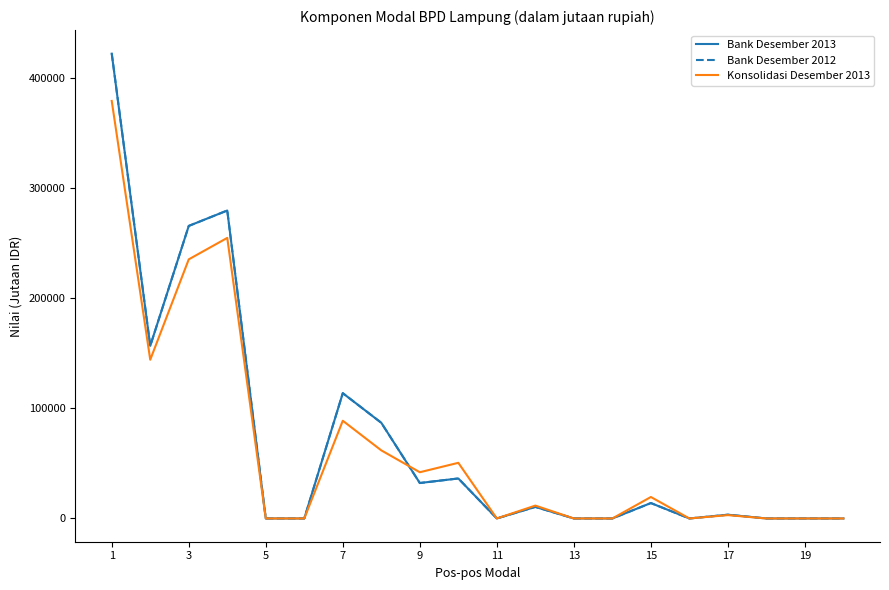

What is the greatest value displayed?

422639